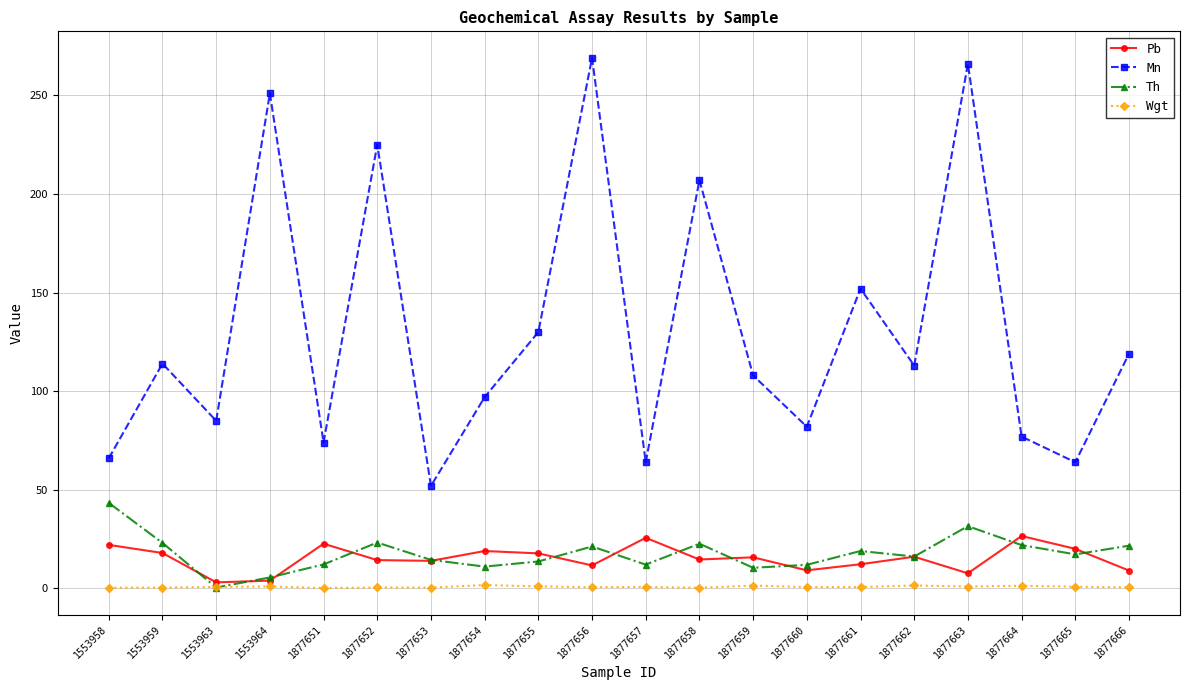

The Th series shows 19.0 at 1877661. True or false?

True